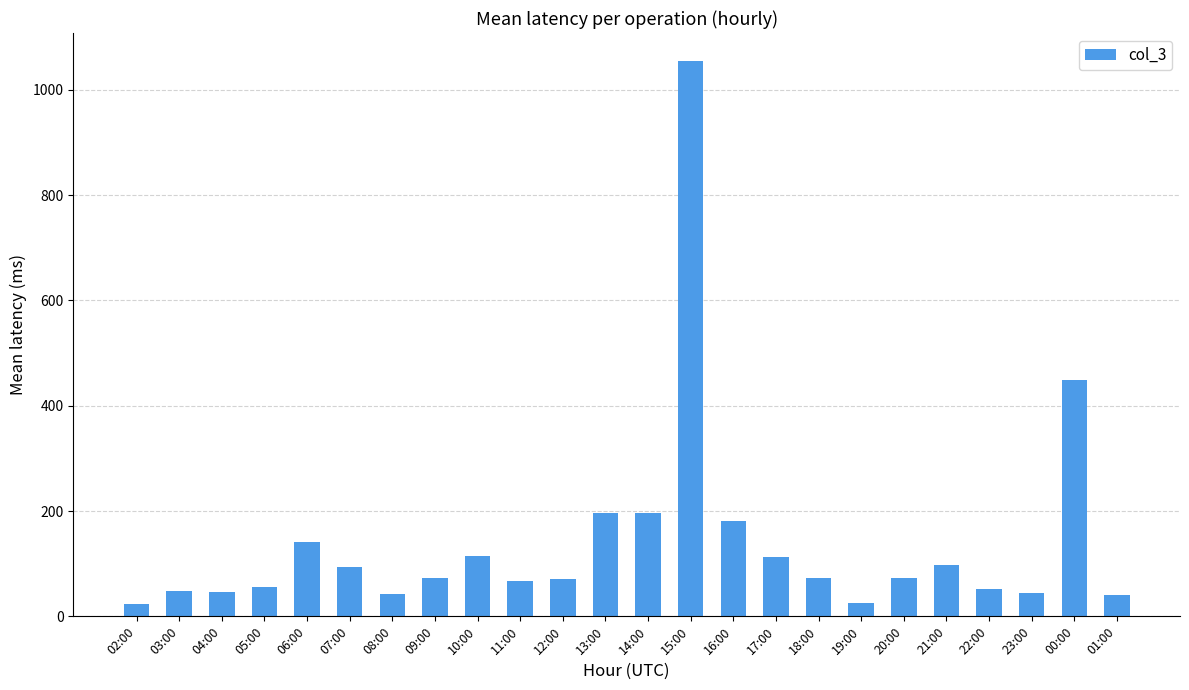

Does the chart contain stacked bars?

No